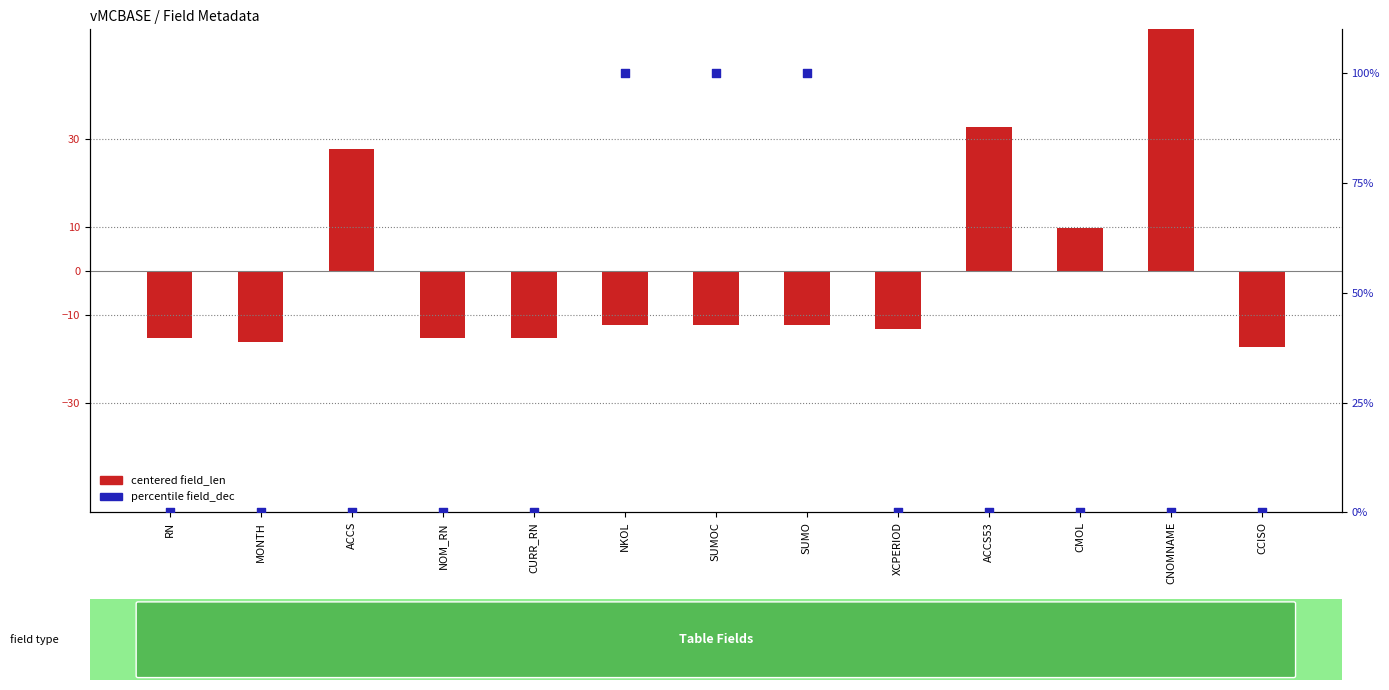

Which series reaches the maximum Y coordinate?

percentile field_dec